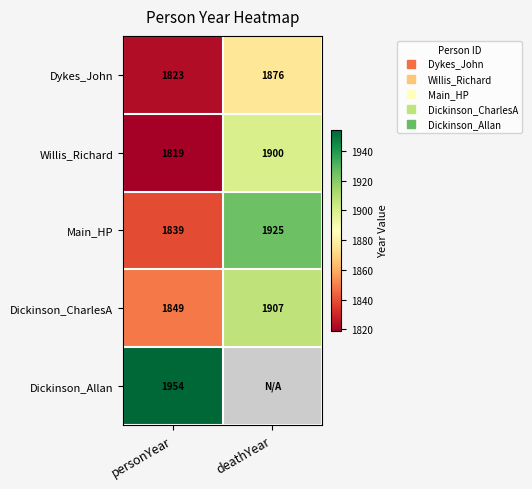

Is it true that Main_HP equals 2819 at personYear?

False